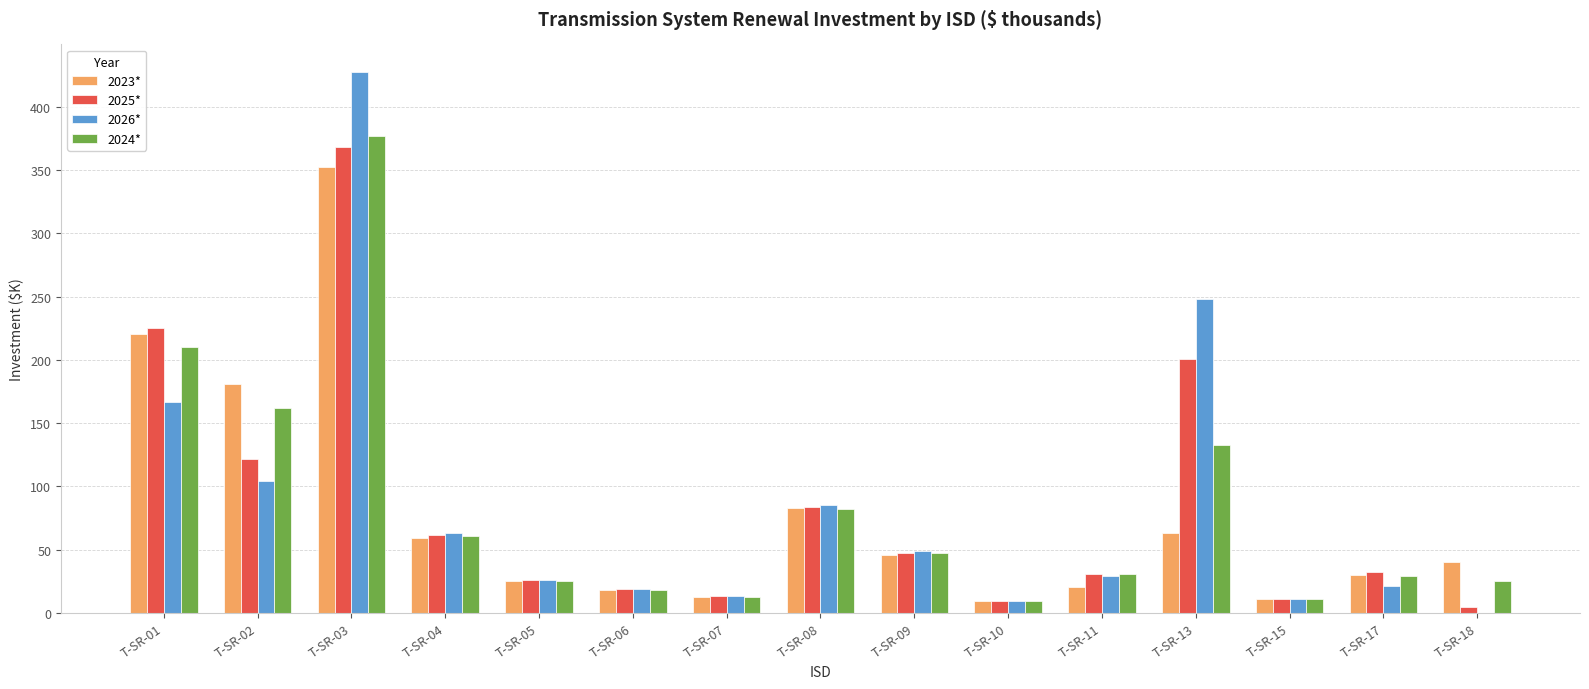

How many groups of bars are there?

15